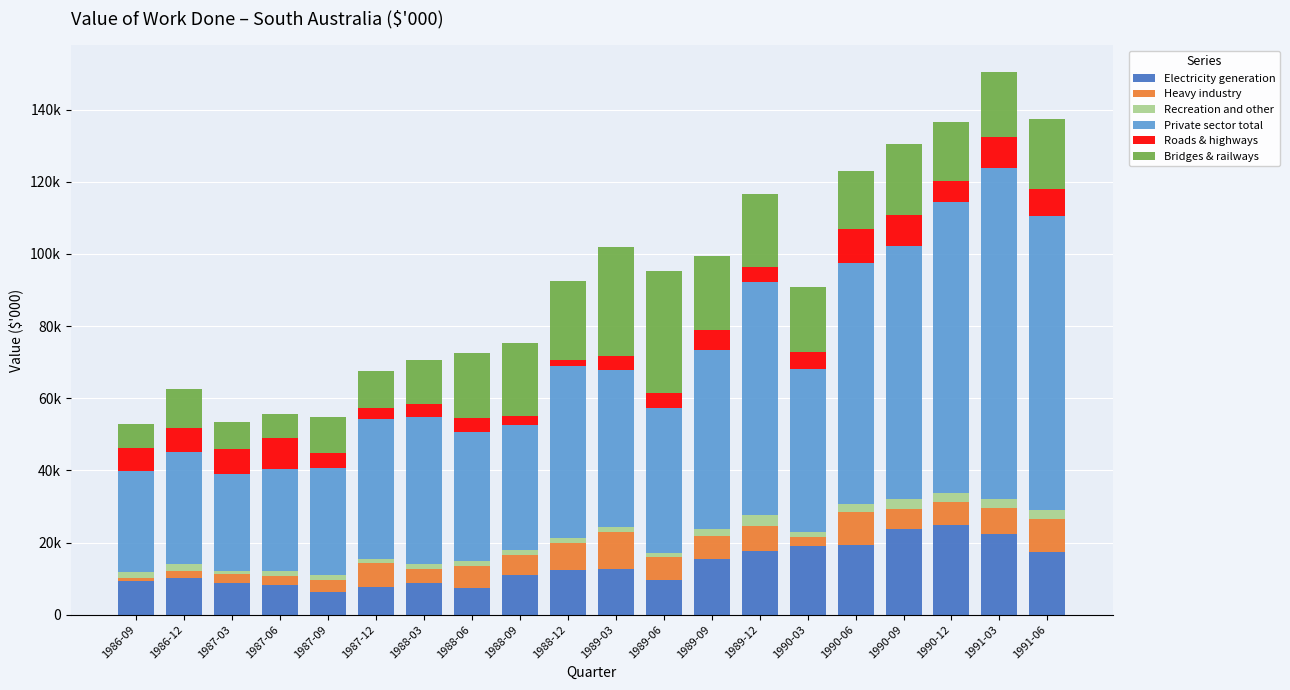

What is the average value of the Electricity generation series?

13596